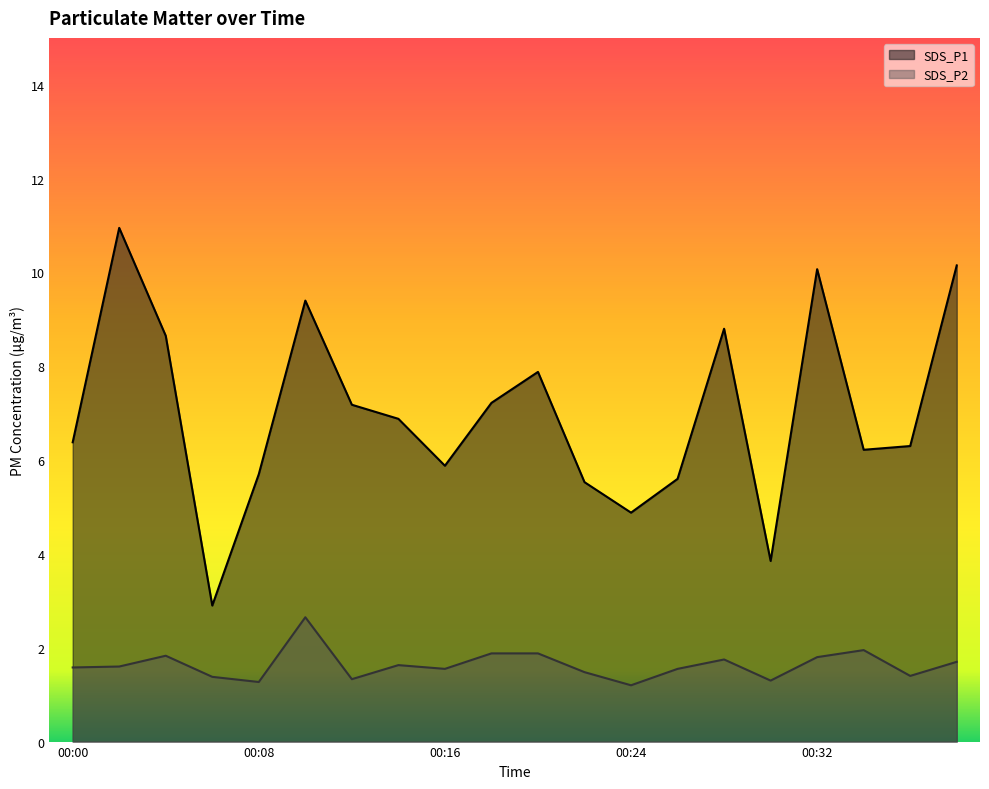

The value of SDS_P1 at 00:39 is 10.2. True or false?

True